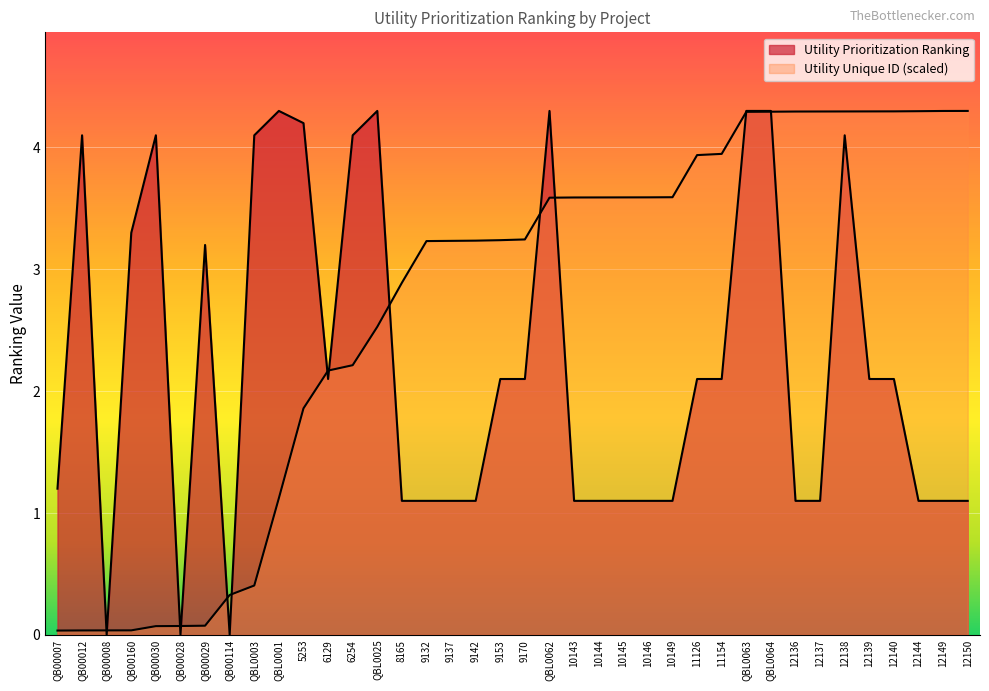

Reading left to right, what are all the values shown in this chart?

Utility Prioritization Ranking: 1.2	4.1	0.0	3.3	4.1	0.0	3.2	0.0	4.1	4.3	4.2	2.1	4.1	4.3	1.1	1.1	1.1	1.1	2.1	2.1	4.3	1.1	1.1	1.1	1.1	1.1	2.1	2.1	4.3	4.3	1.1	1.1	4.1	2.1	2.1	1.1	1.1	1.1
Utility Prioritization Ranking (ID): 0.0	0.0	0.0	0.0	0.1	0.1	0.1	0.3	0.4	1.1	1.9	2.2	2.2	2.5	2.9	3.2	3.2	3.2	3.2	3.2	3.6	3.6	3.6	3.6	3.6	3.6	3.9	3.9	4.3	4.3	4.3	4.3	4.3	4.3	4.3	4.3	4.3	4.3